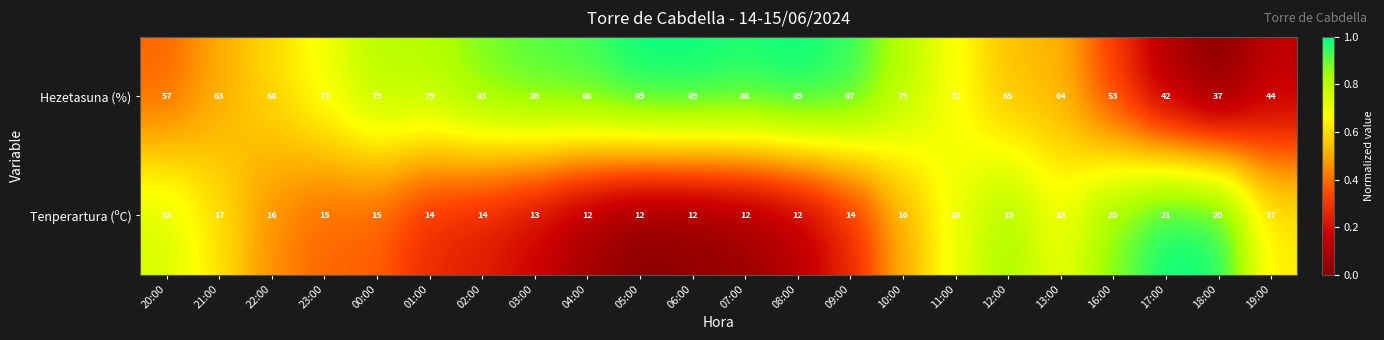

Read the Hezetasuna (%) value at 06:00.

89